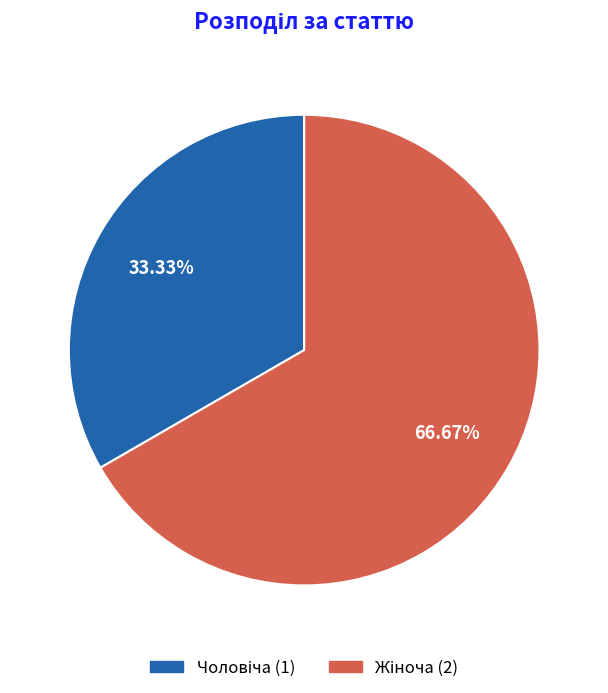

Is there any slice that represents more than half of the pie?

Yes